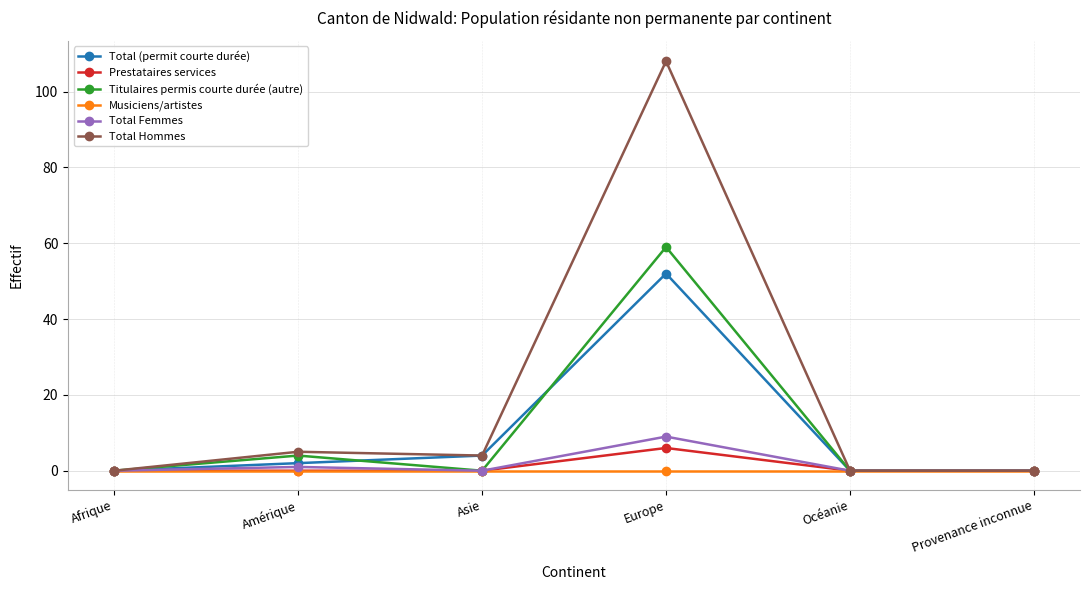

The value of Titulaires permis courte durée (autre) at Océanie is 0. True or false?

True